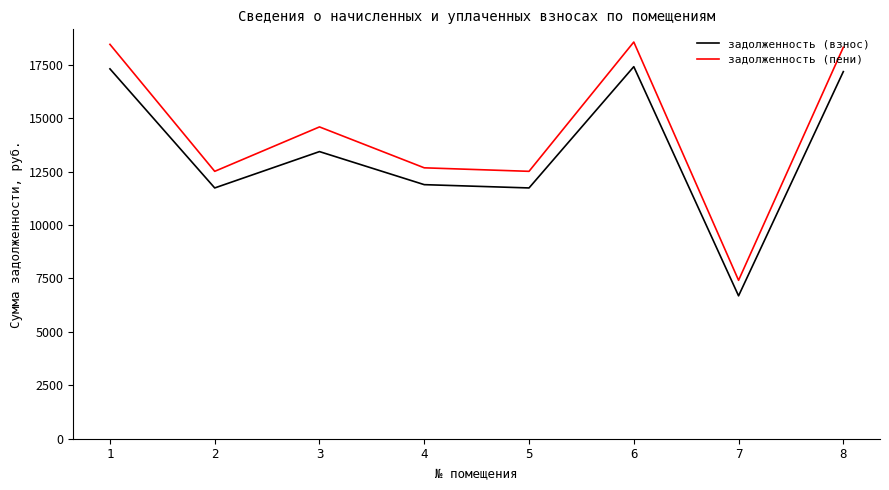

What is the average value of the задолженность (взнос) series?

13423.0